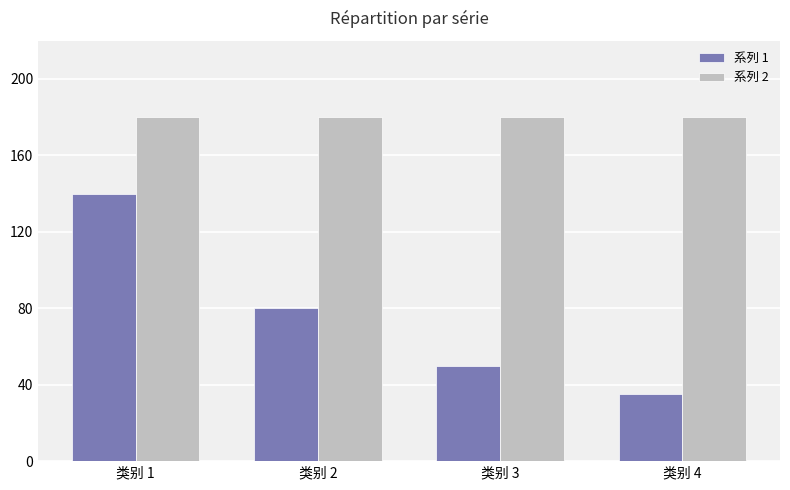

At how many categories does at least one series exceed 48?

4